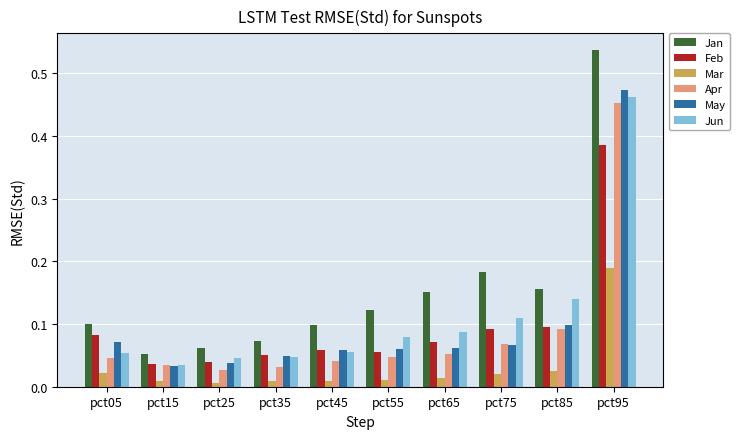

Which series changed the most between pct05 and pct85?

Jun